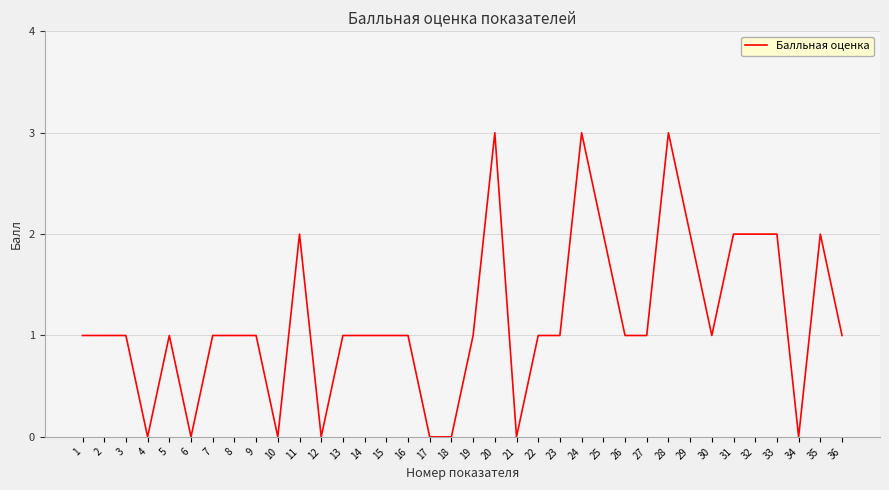

The value at 3 is 1. True or false?

True